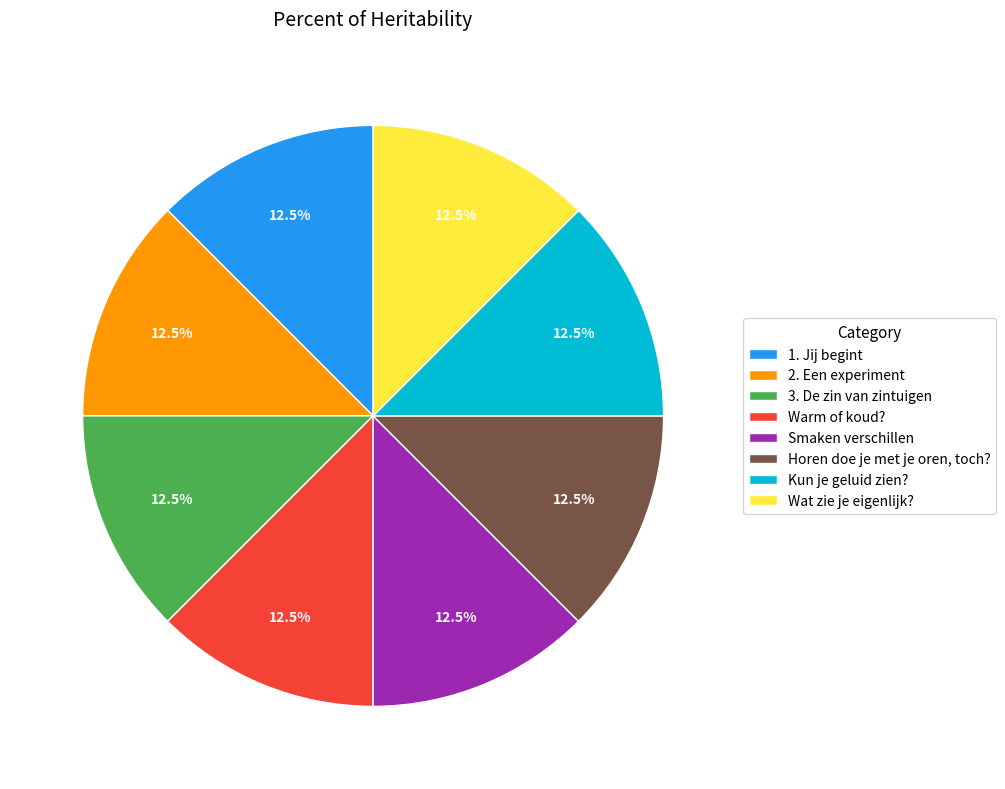

How many slices are in this pie chart?

8